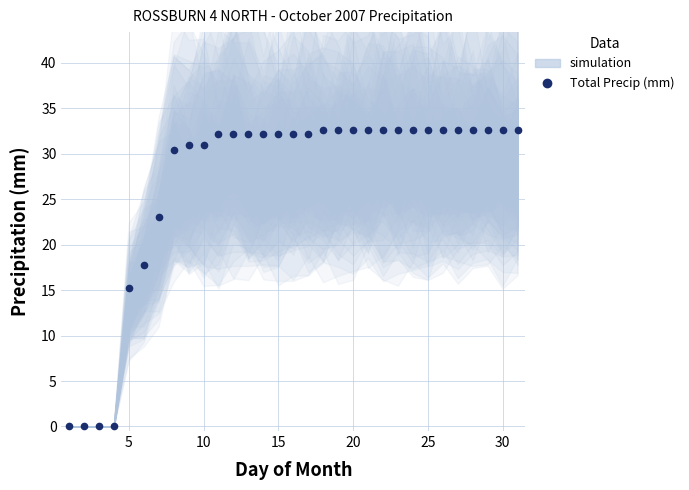

Is this an area chart (filled region under the line)?

No